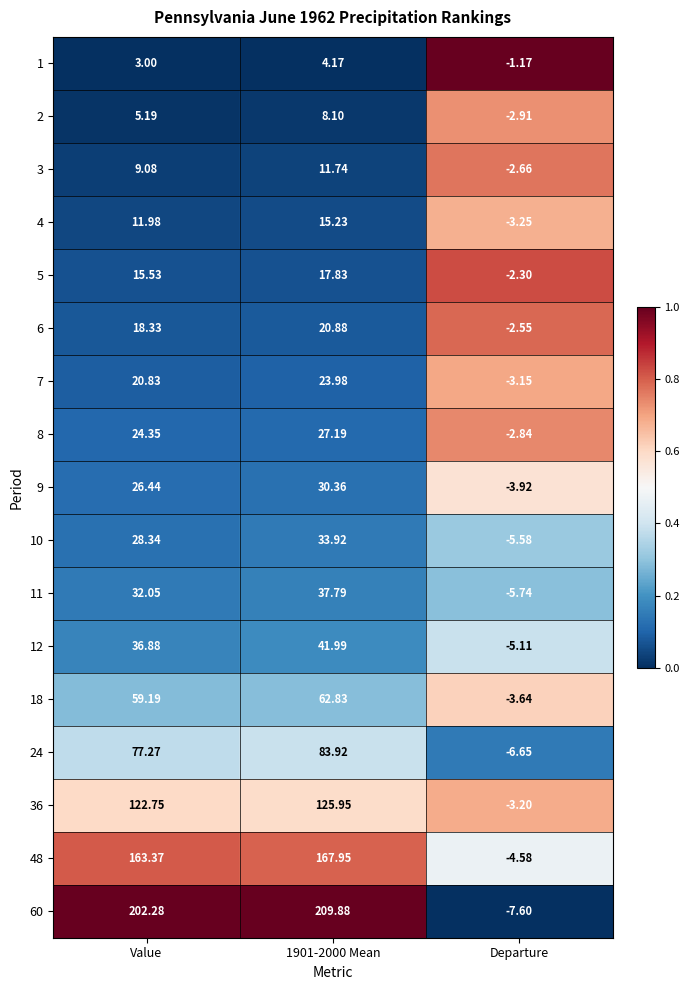

Which series has the widest spread of values?

60